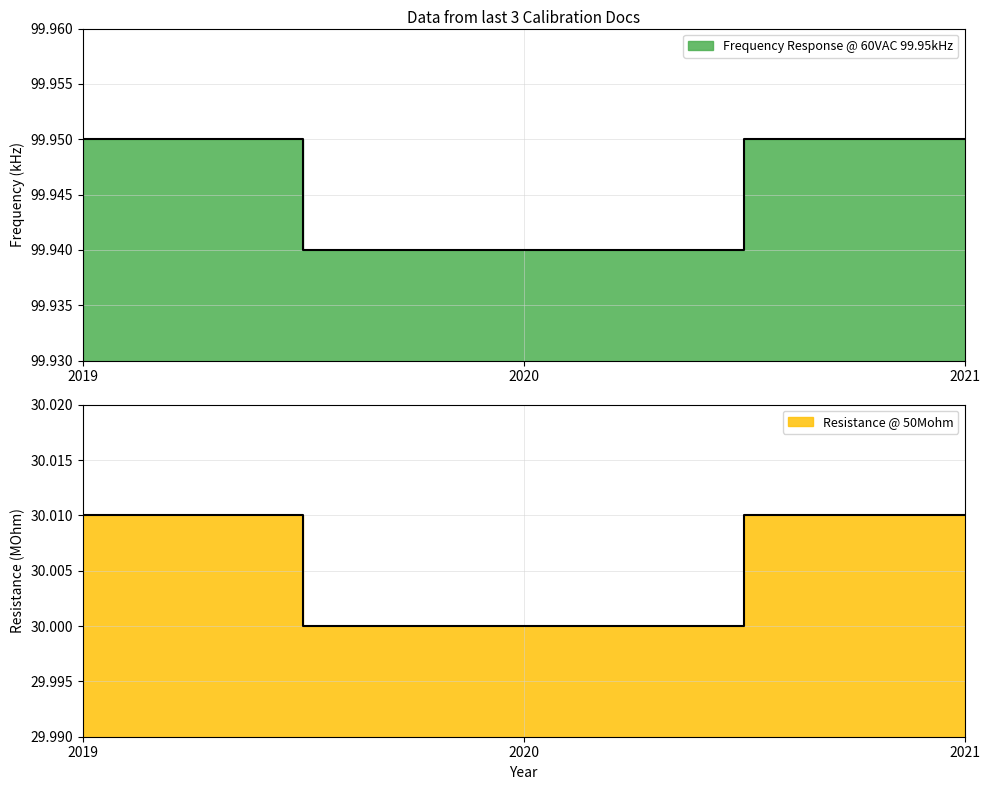

Reading left to right, extract all data points from this chart.

Frequency Response @ 60VAC 99.95kHz: 100.0	99.9	100.0
Resistance @ 50Mohm: 30.0	30.0	30.0